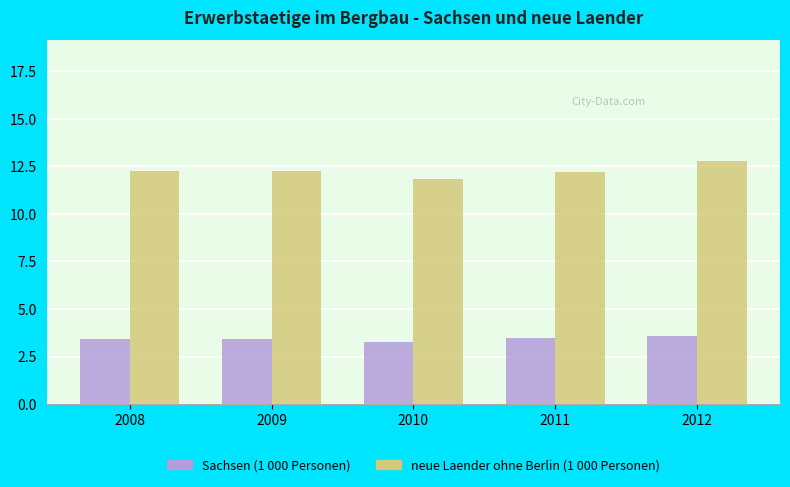

Is it true that neue Laender ohne Berlin (1 000 Personen) equals 17.7 at 2010?

False